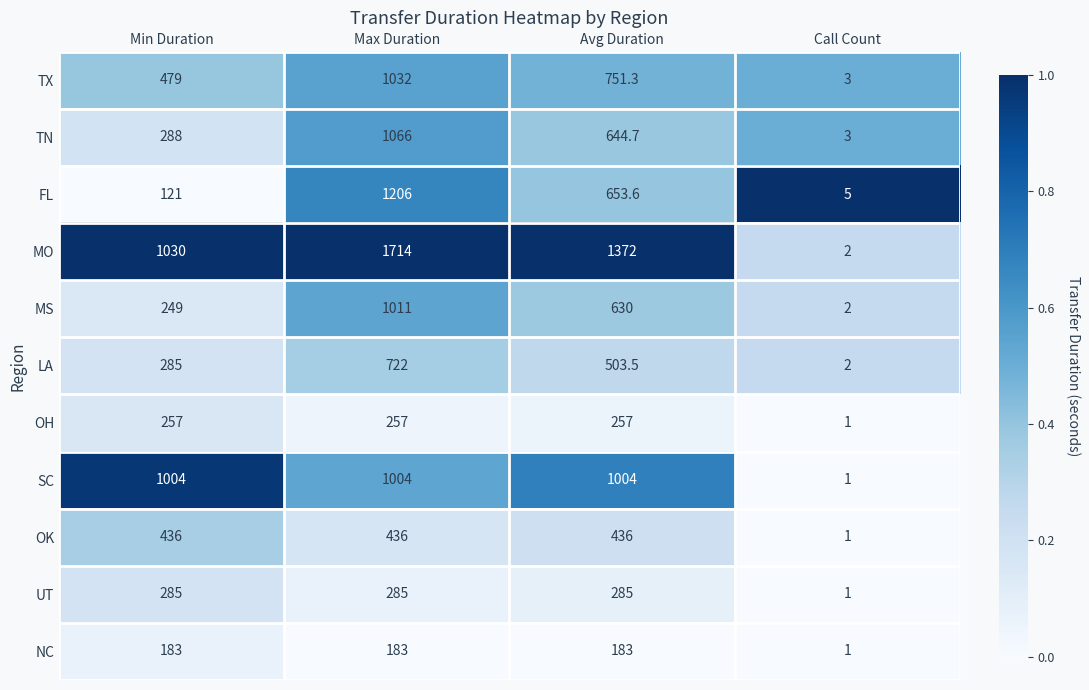

What is the total value across all series at Max Duration?

8916.0